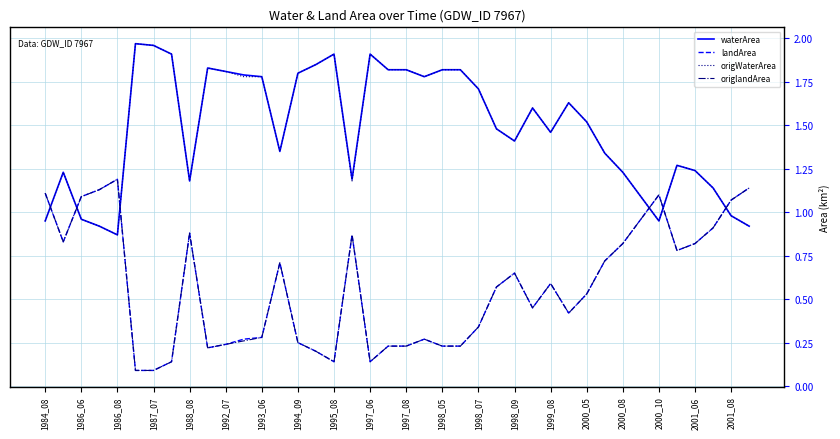

True or false: origlandArea and origWaterArea intersect in this chart.

True